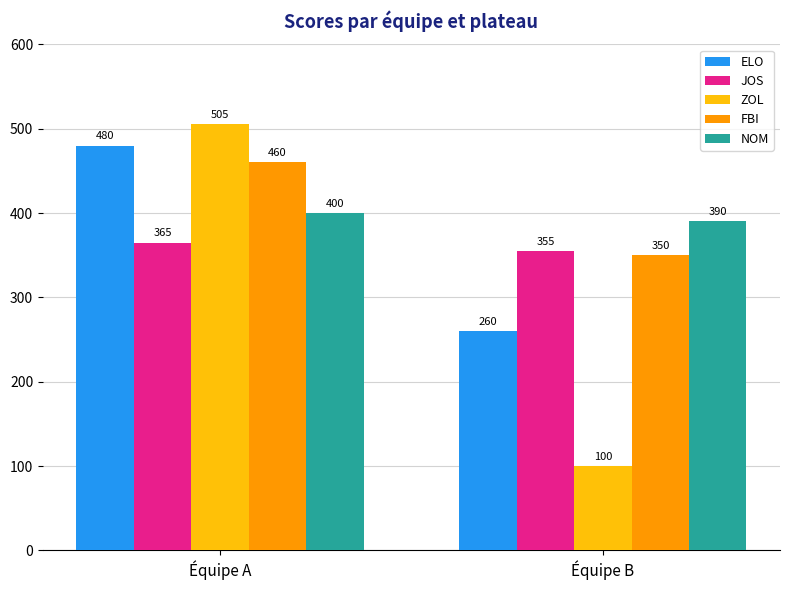

What is the approximate value of ELO at Équipe A, to the nearest 10?

480